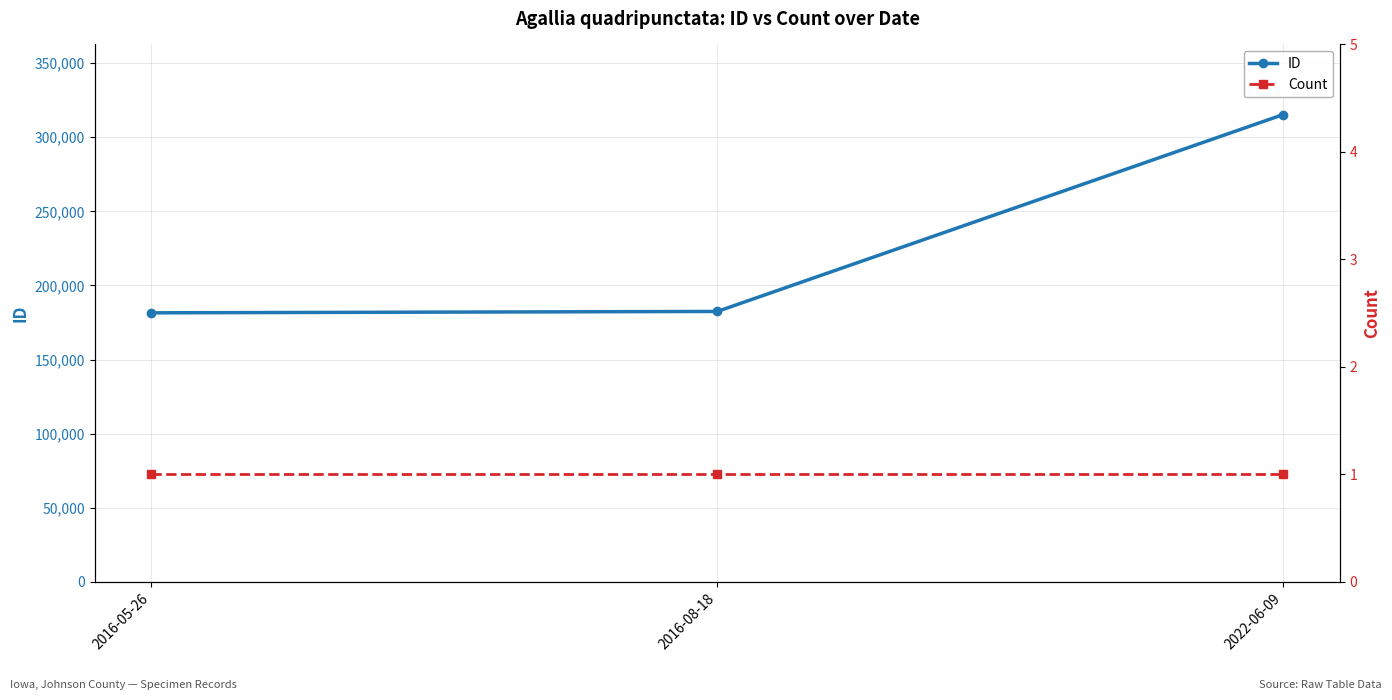

Reading left to right, what are all the values shown in this chart?

ID: 181512	182450	315356
Count: 1	1	1